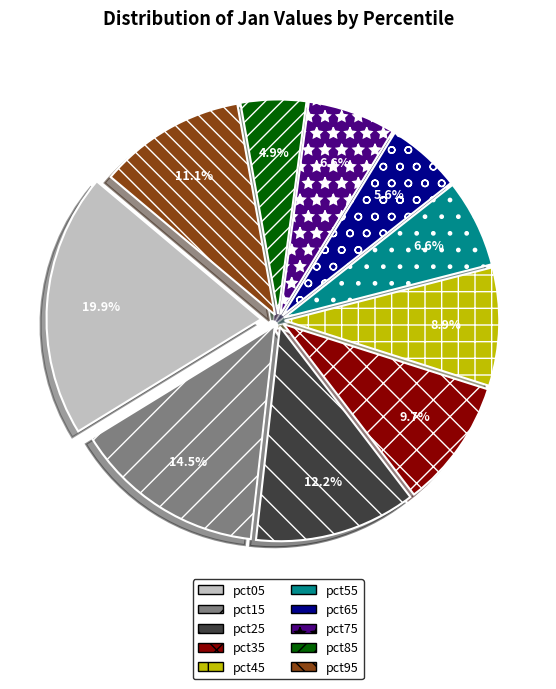

Is there a majority slice in this chart?

No